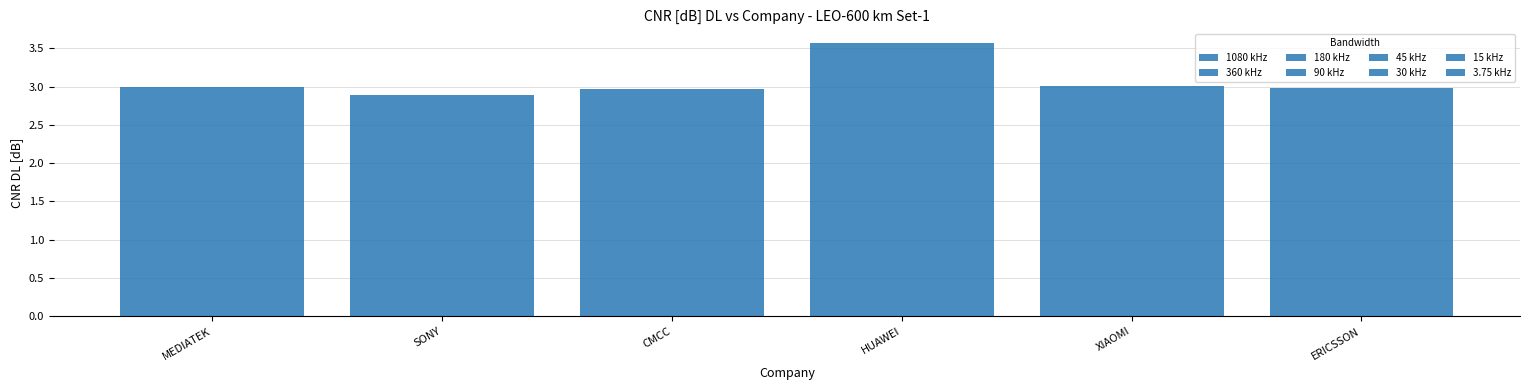

Are the bars horizontal?

No